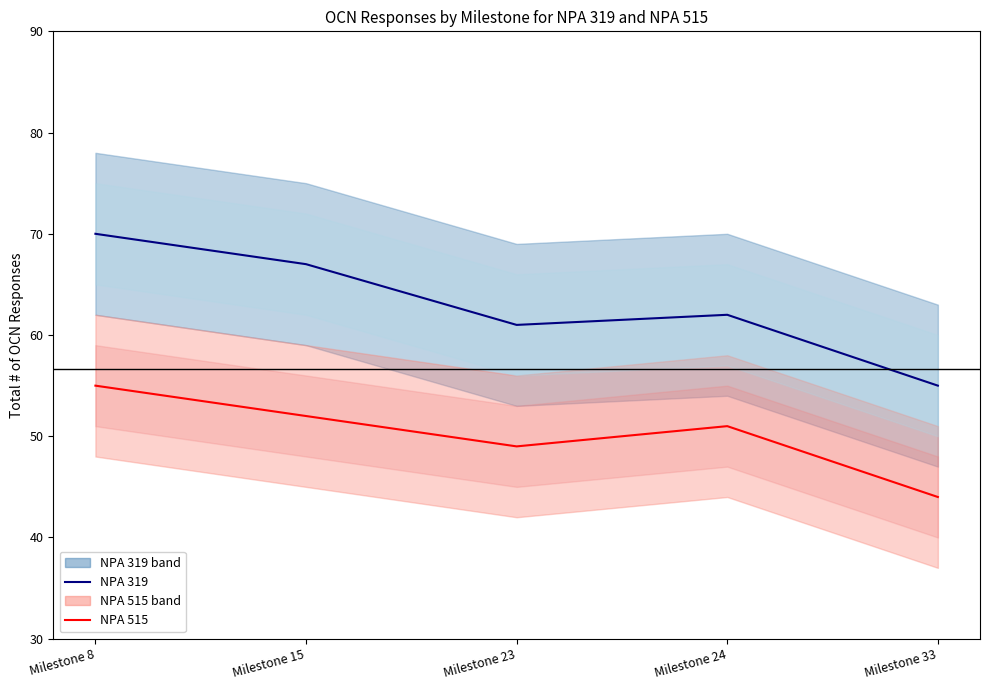

Does the chart have visible grid lines?

No